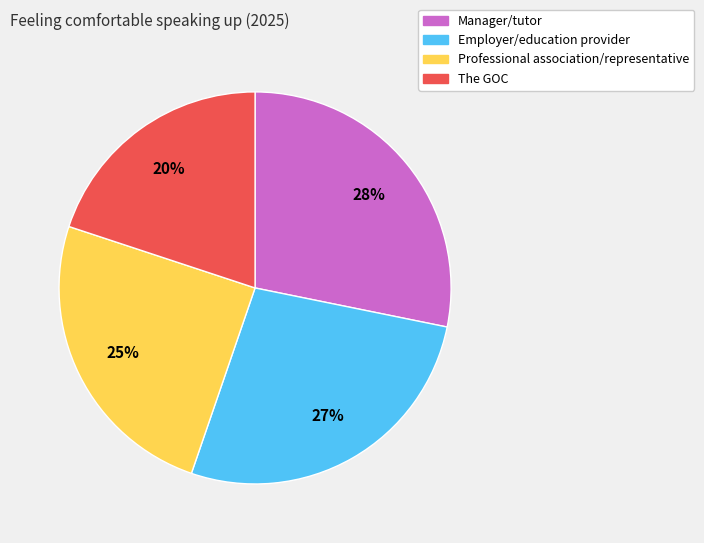

Does any single category account for the majority?

No